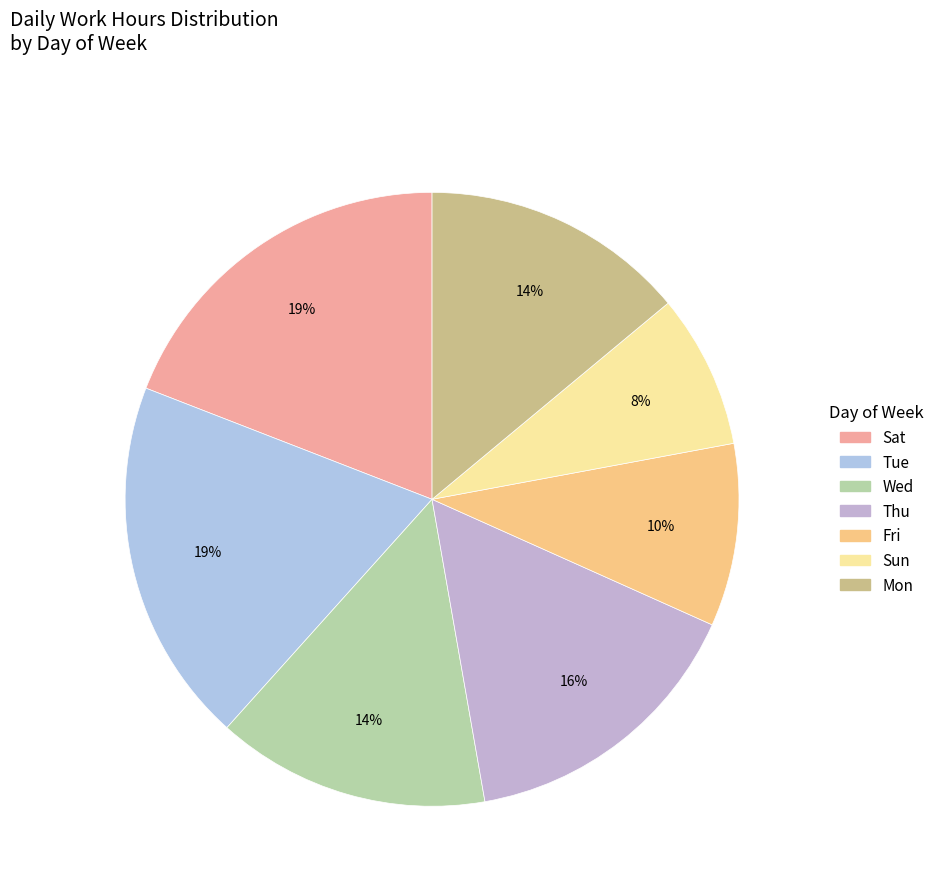

Count the number of slices in the pie.

7